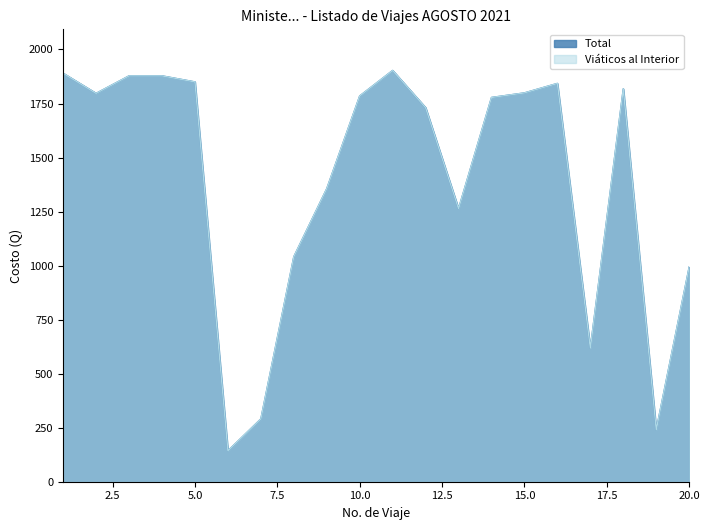

Is the value of Total at 17 greater than the value of Viáticos al Interior at 17?

No